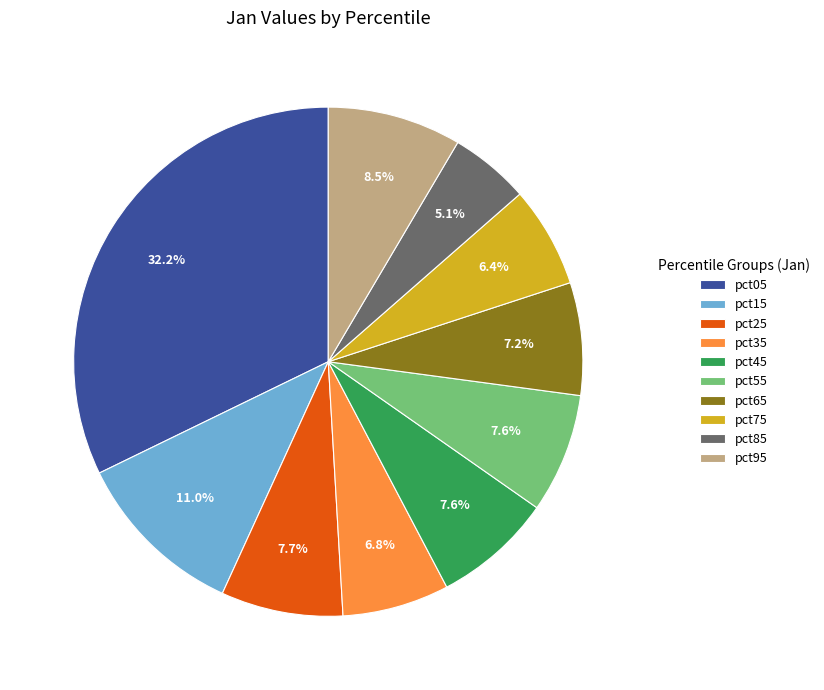

Which category has the smallest portion of the pie?

pct85